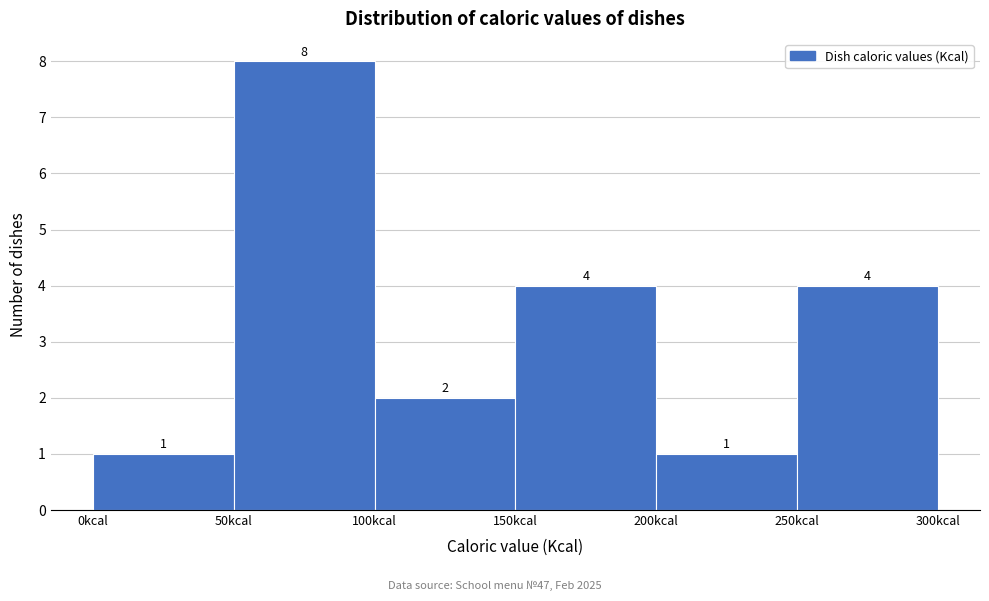

Reading left to right, transcribe this chart: for each bar, give the range it covers on the x-axis and its height.

0 to 50: 1
50 to 100: 8
100 to 150: 2
150 to 200: 4
200 to 250: 1
250 to 300: 4